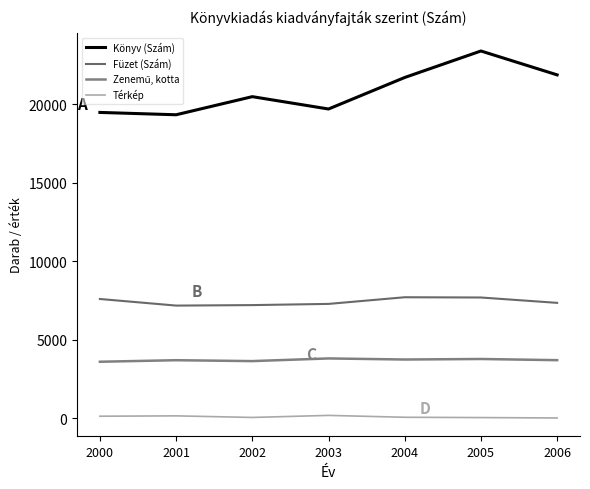

Is it true that Füzet (Szám) equals 7293 at 2003?

True